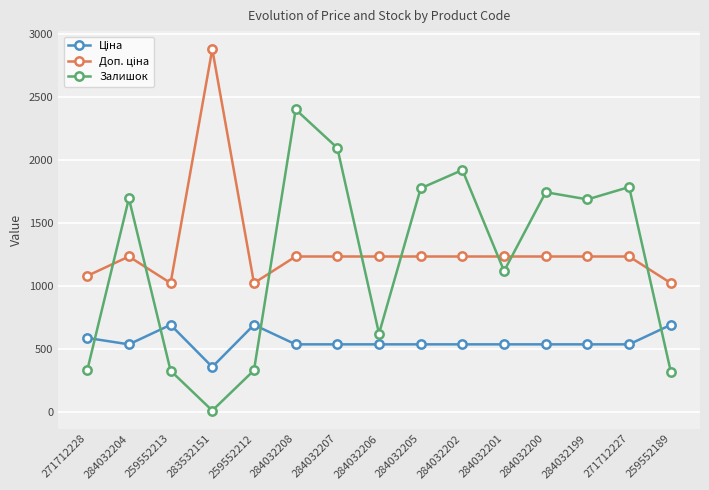

Does the chart have visible grid lines?

Yes